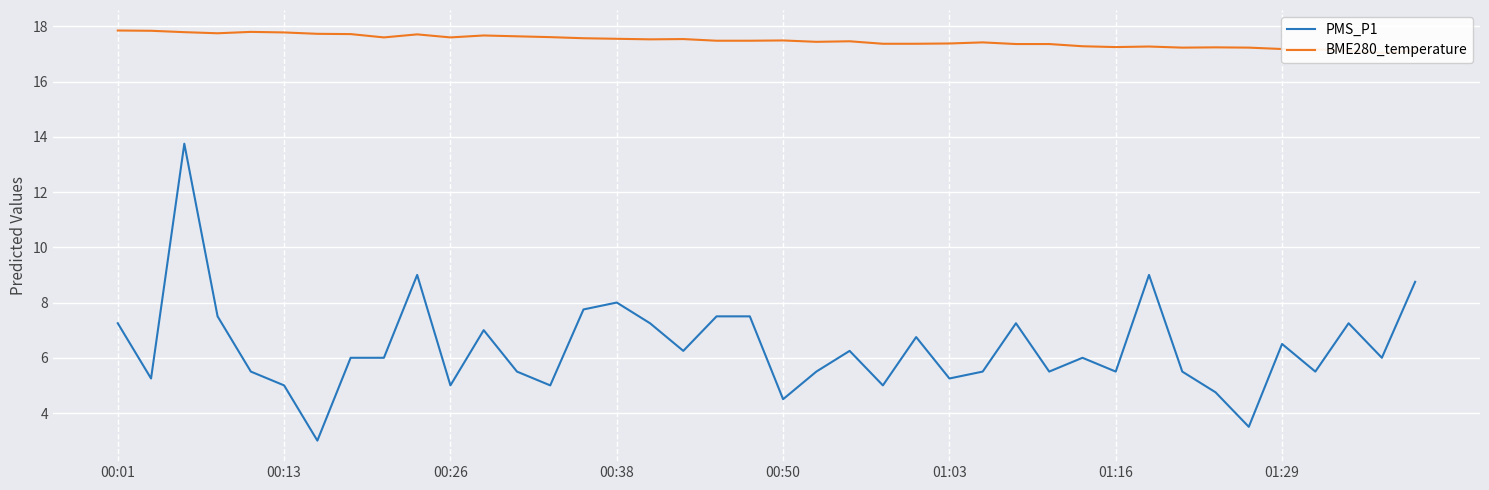

Is it true that PMS_P1 equals 5.5 at 01:16?

True